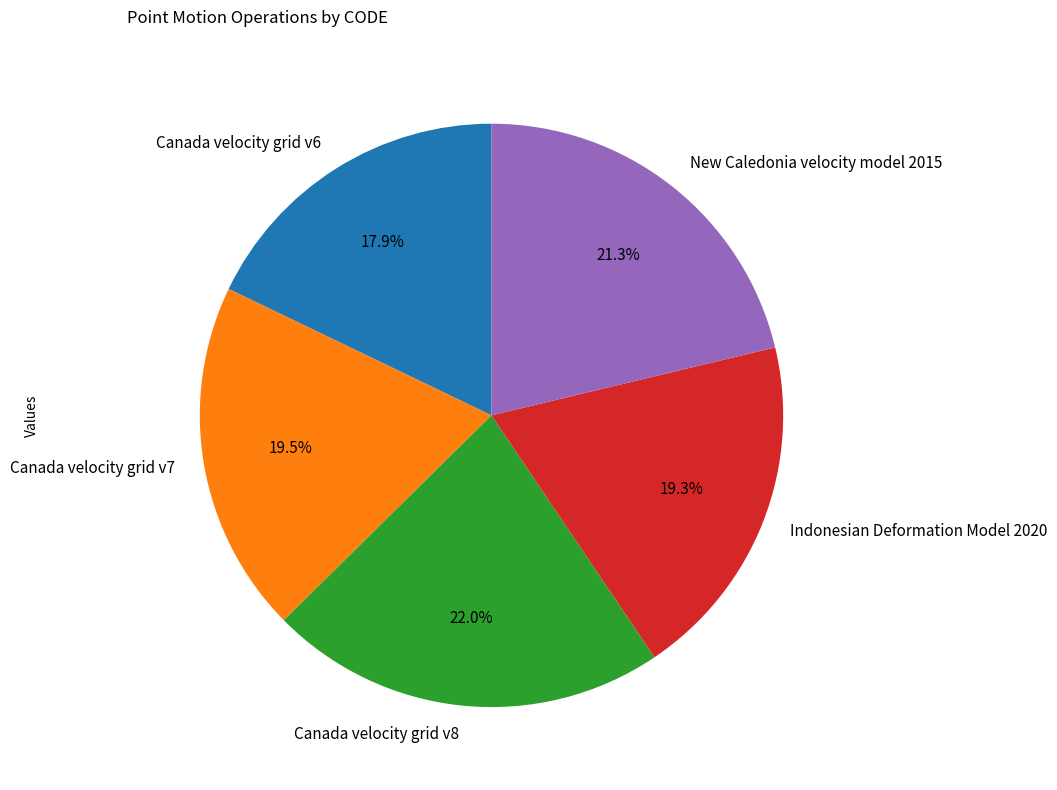

Which slice is the smallest?

Canada velocity grid v6